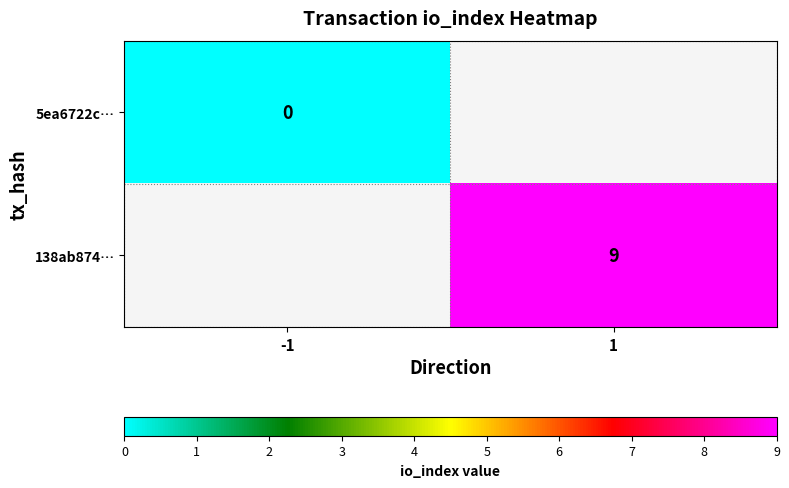

Count the number of categories in the chart.

2